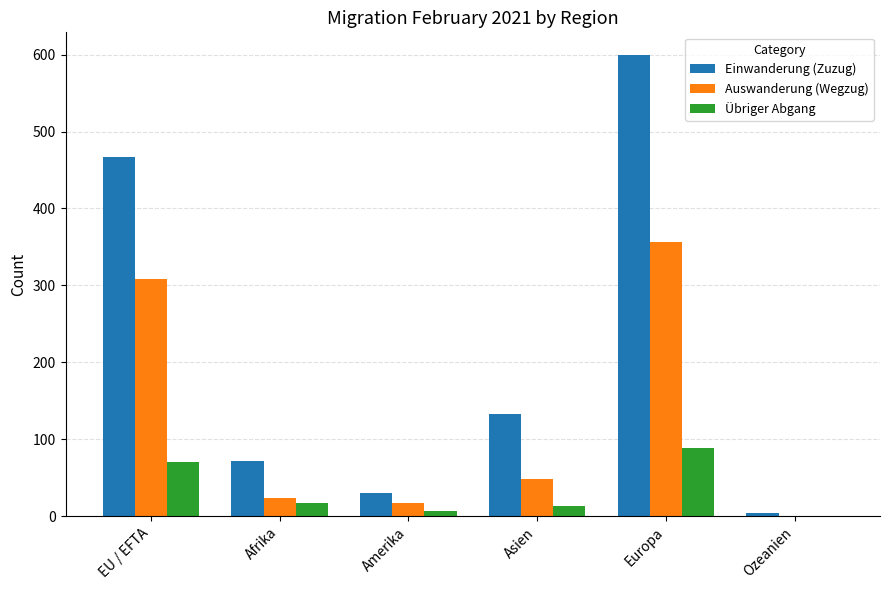

What is the sum of all Übriger Abgang values?

197